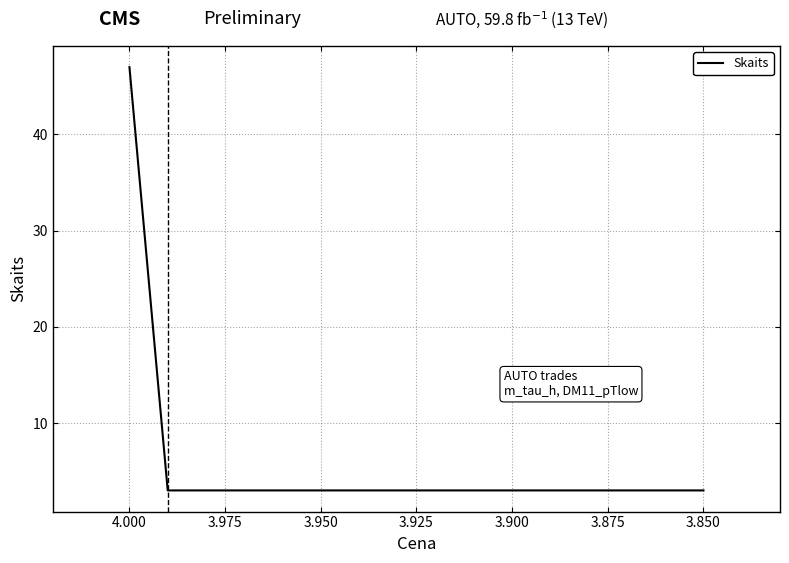

The value at 3.850 is 5. True or false?

False